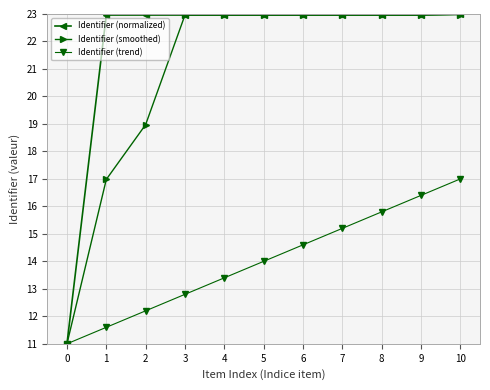

Is this an area chart (filled region under the line)?

No